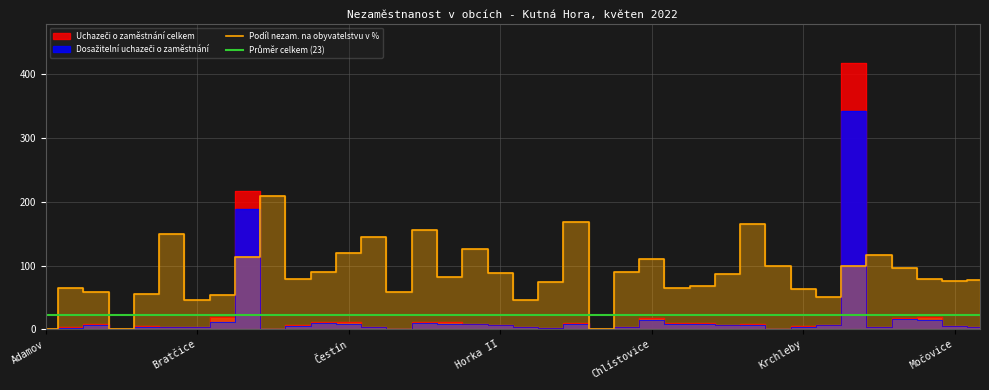

What is the difference between the maximum and minimum values in the Podíl nezam. na obyvatelstvu v % series?

208.5